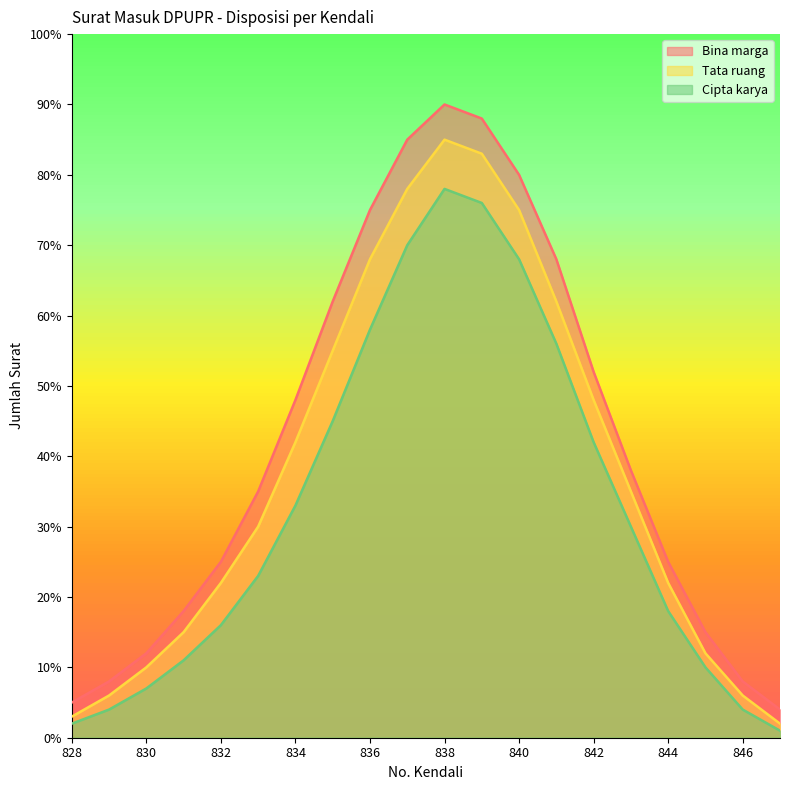

True or false: Tata ruang and Cipta karya intersect in this chart.

False